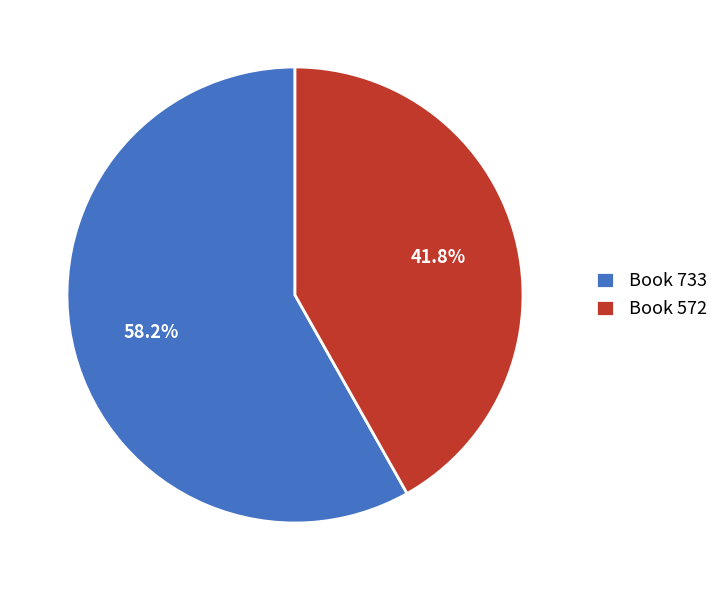

Combined, what portion of the pie is Book 572 and Book 733?

100.0%